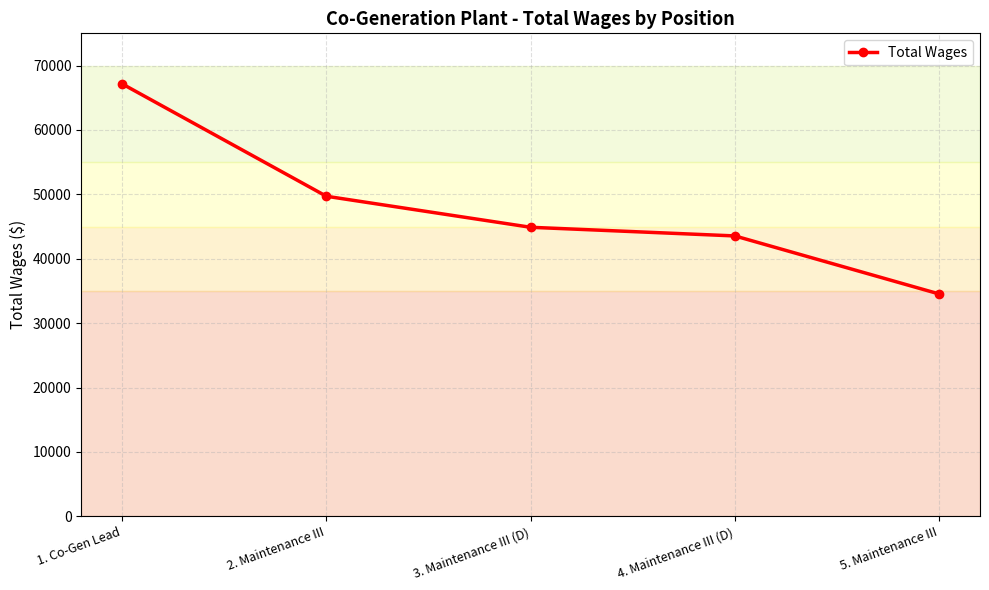

How many lines are shown in the chart?

1